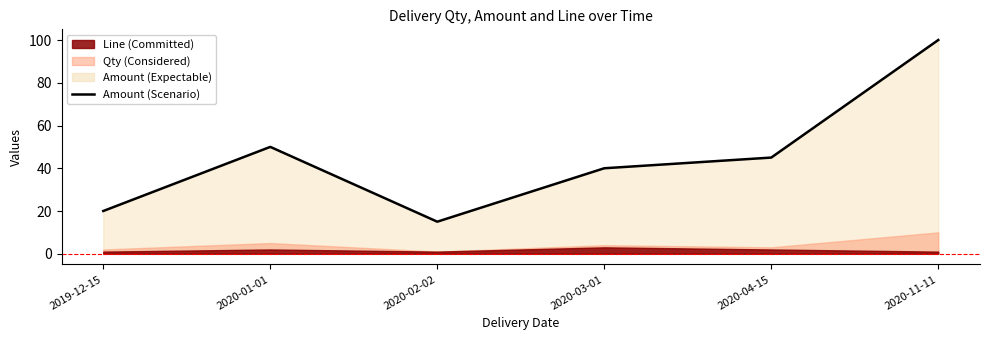

Reading left to right, what are all the values shown in this chart?

2019-12-15=20	2020-01-01=50	2020-02-02=15	2020-03-01=40	2020-04-15=45	2020-11-11=100